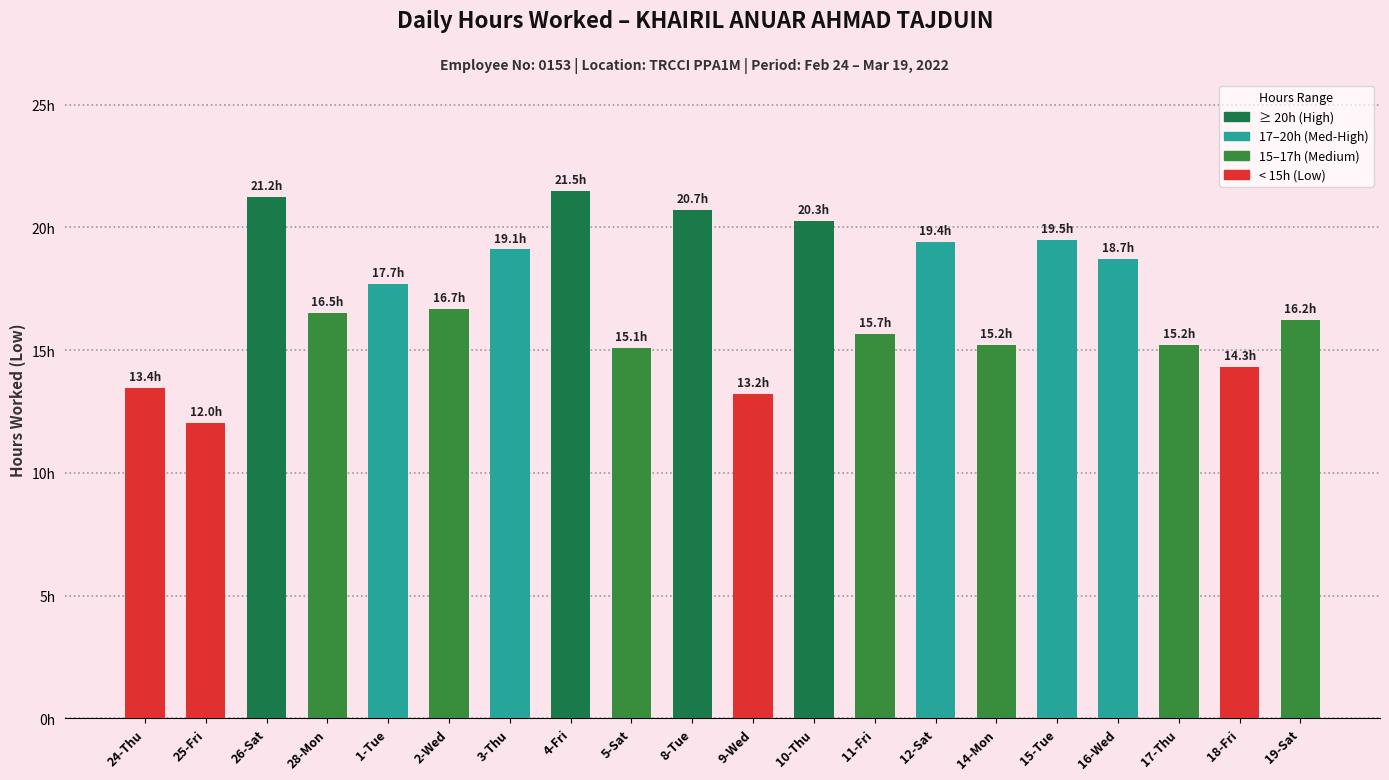

Reading left to right, list all the values displayed in this chart.

13.4	12.0	21.2	16.5	17.7	16.7	19.1	21.5	15.1	20.7	13.2	20.3	15.7	19.4	15.2	19.5	18.7	15.2	14.3	16.2